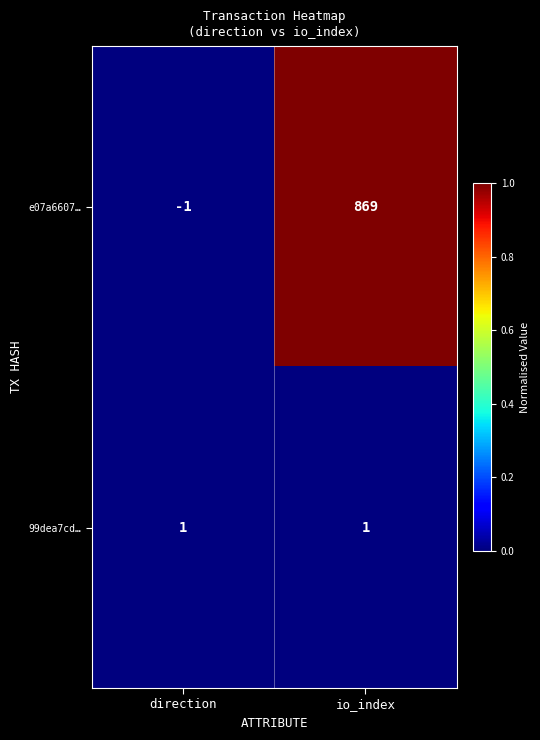

The 99dea7cd… series shows 1 at io_index. True or false?

True